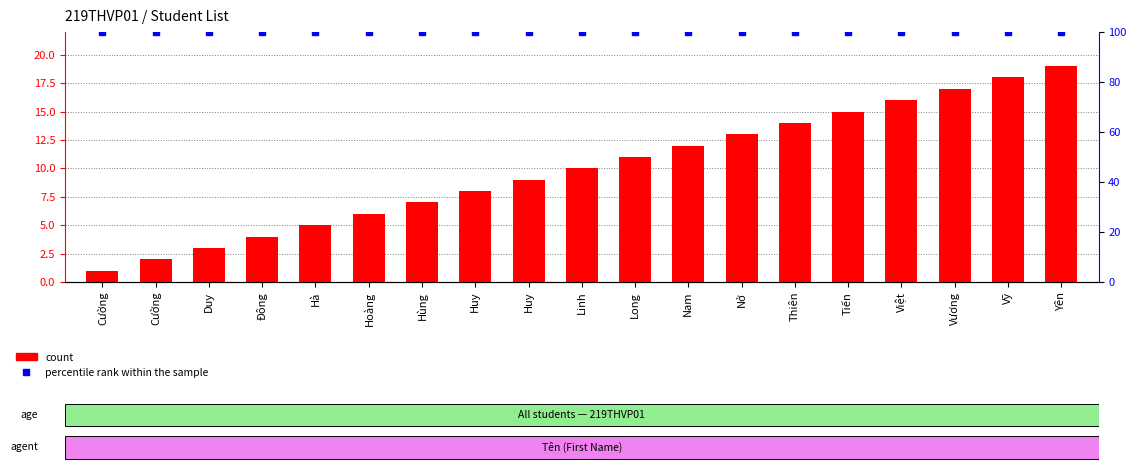

What are all the series names shown in the legend?

count, percentile rank within the sample